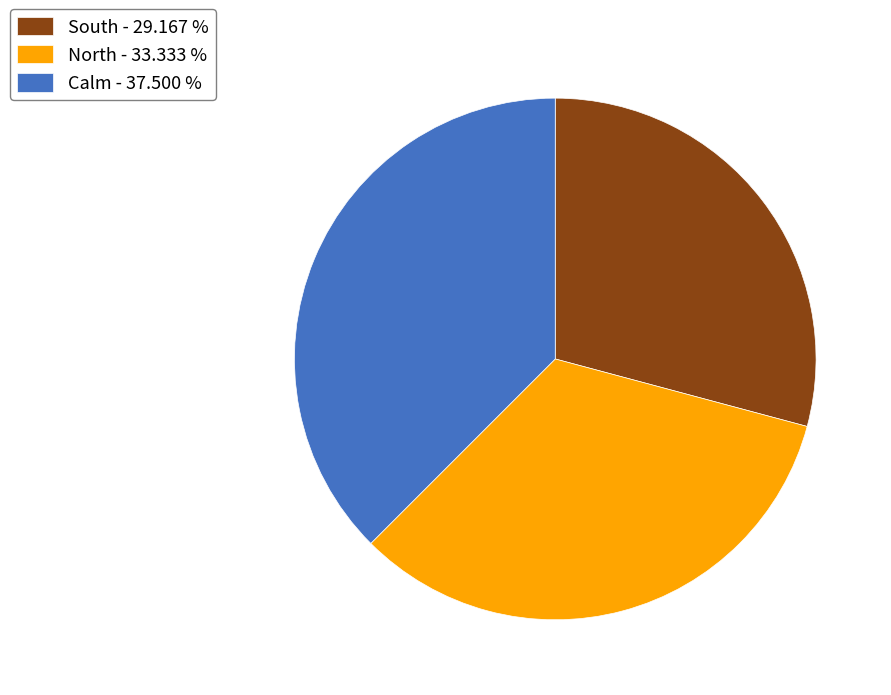

What is the ratio of the value at North - 33.333 % to the value at South - 29.167 %?

1.1